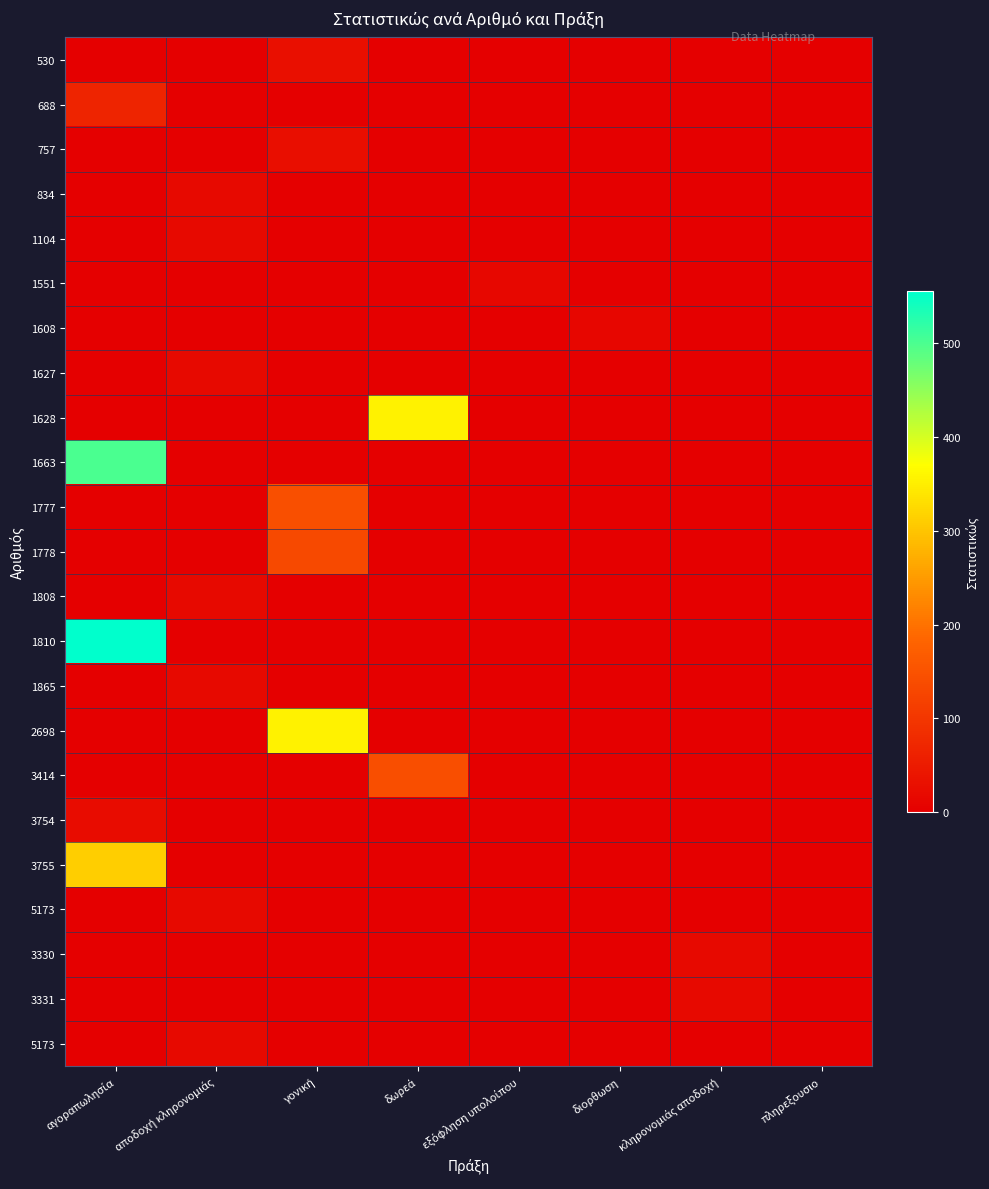

Which has a higher value, κληρονομιάς αποδοχή or γονική?

γονική